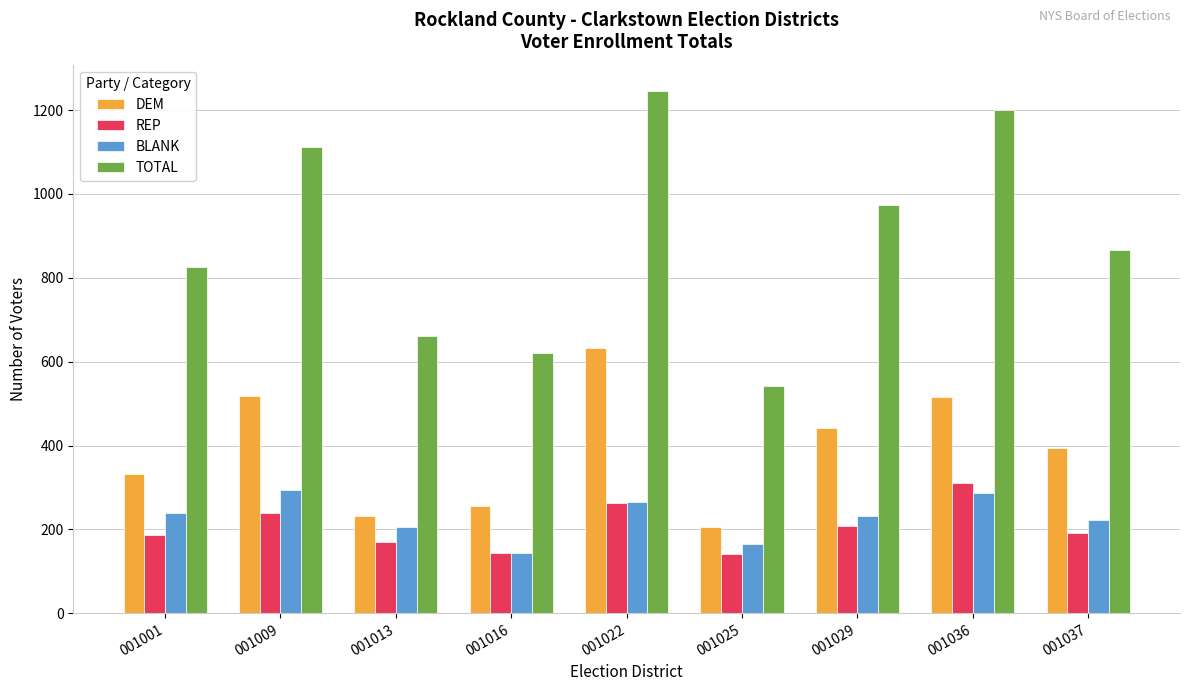

What is the value of the TOTAL bar at the 8th from the left?

1200